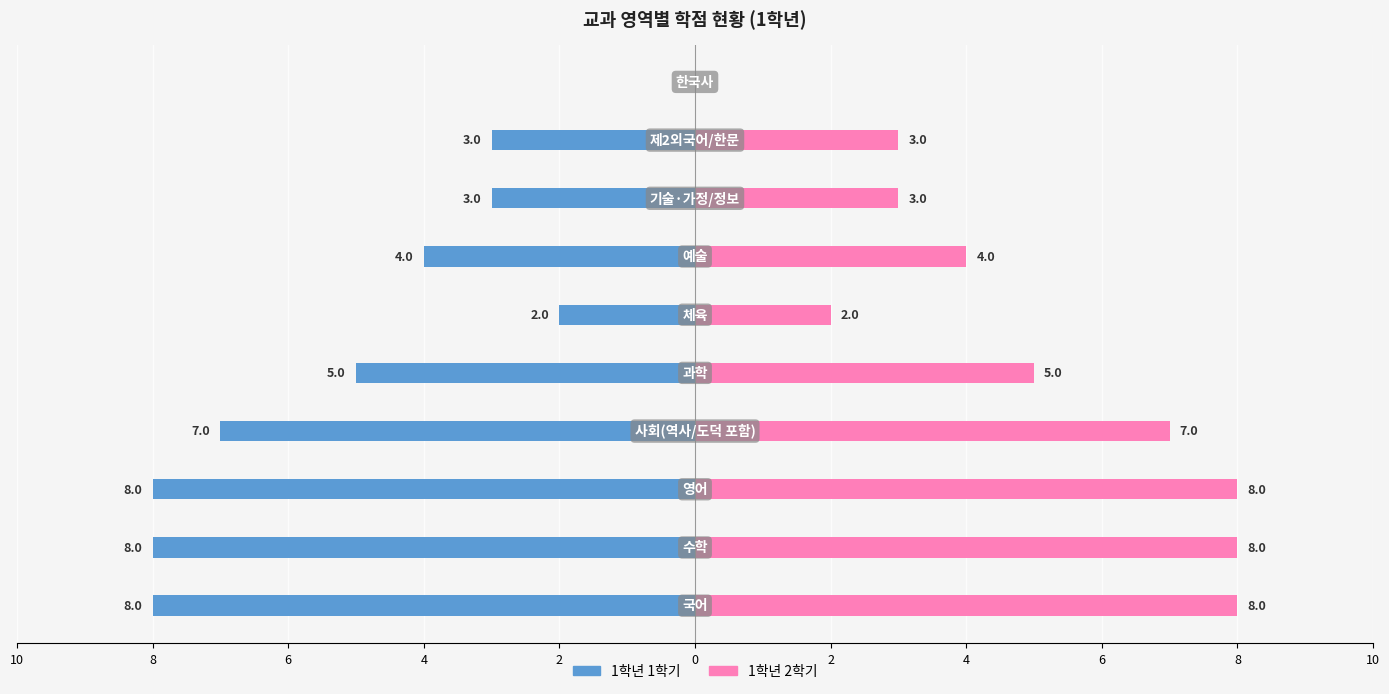

Between 2 and 6, which is larger?

2